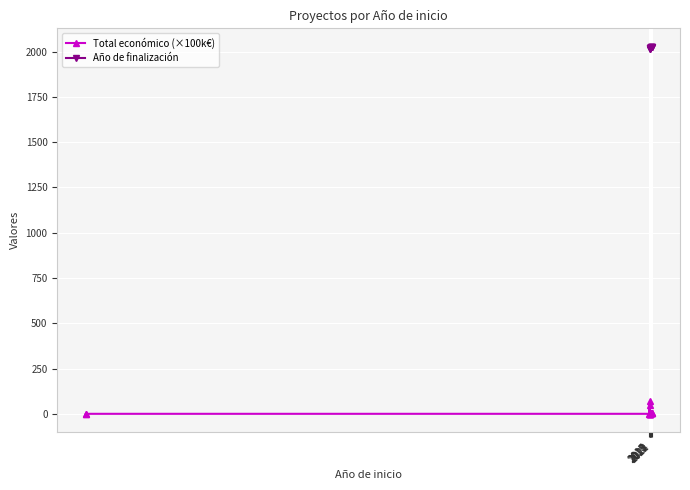

Between 2024 and 2019, which is larger?

2024